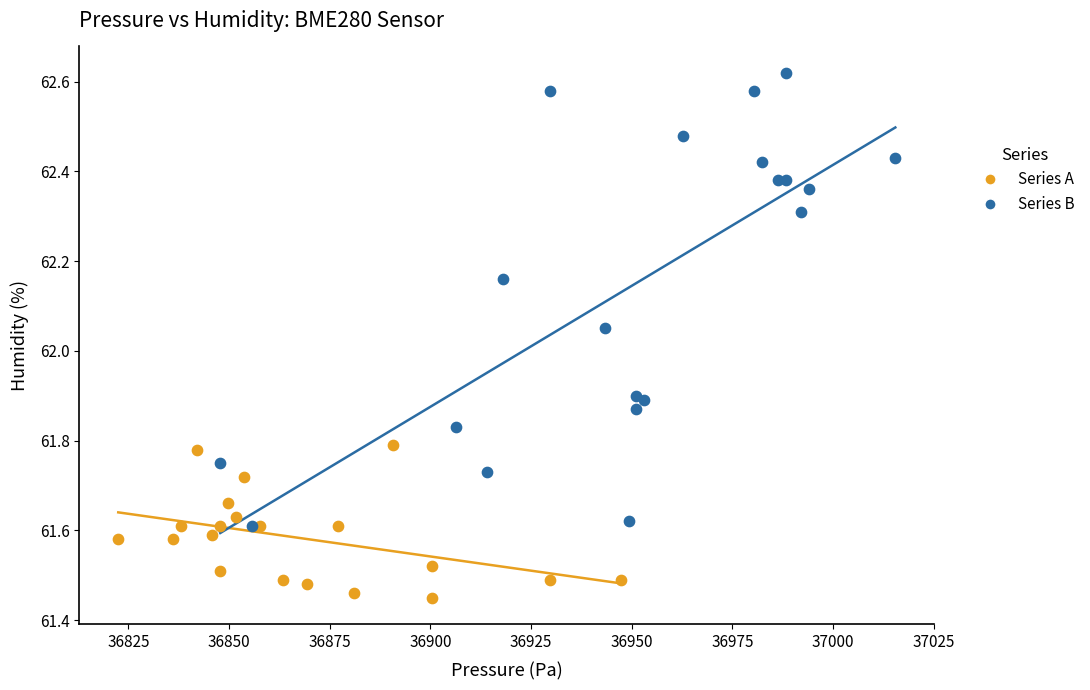

Which series contains the highest Y value?

Series B